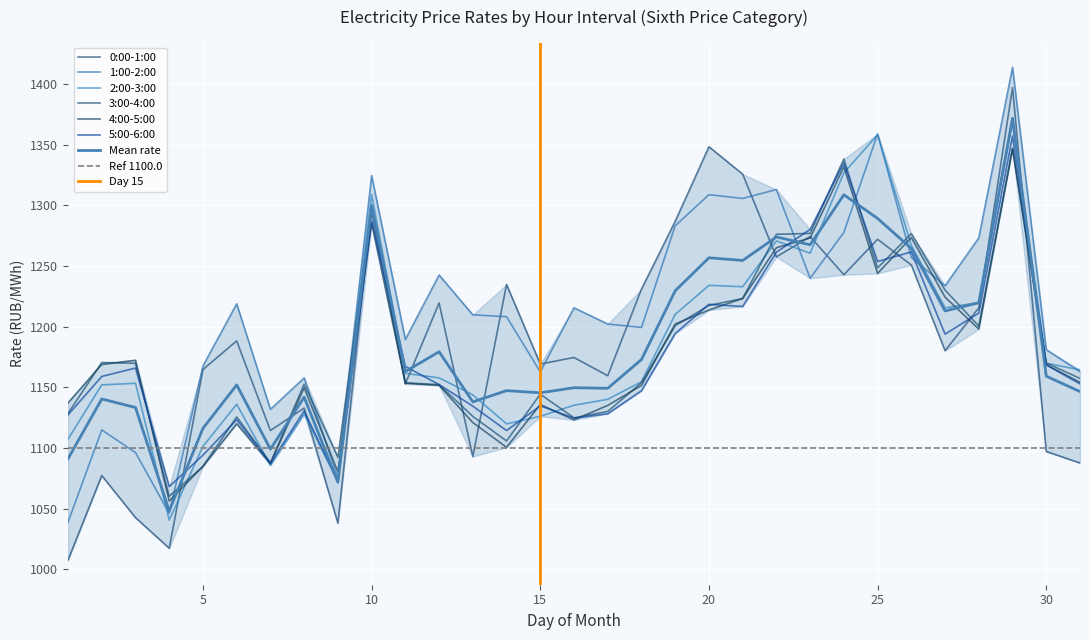

At which category is the sum across all series the highest?

29